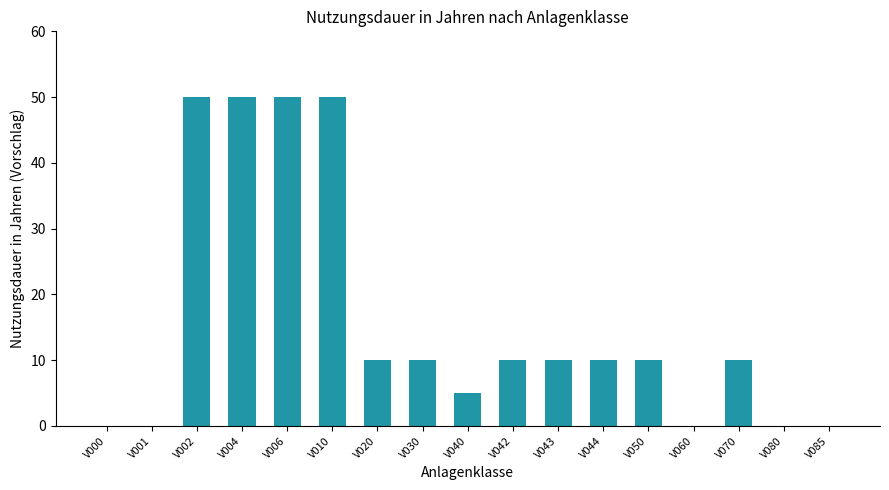

Reading left to right, transcribe all the data shown in this chart.

V000=0	V001=0	V002=50	V004=50	V006=50	V010=50	V020=10	V030=10	V040=5	V042=10	V043=10	V044=10	V050=10	V060=0	V070=10	V080=0	V085=0